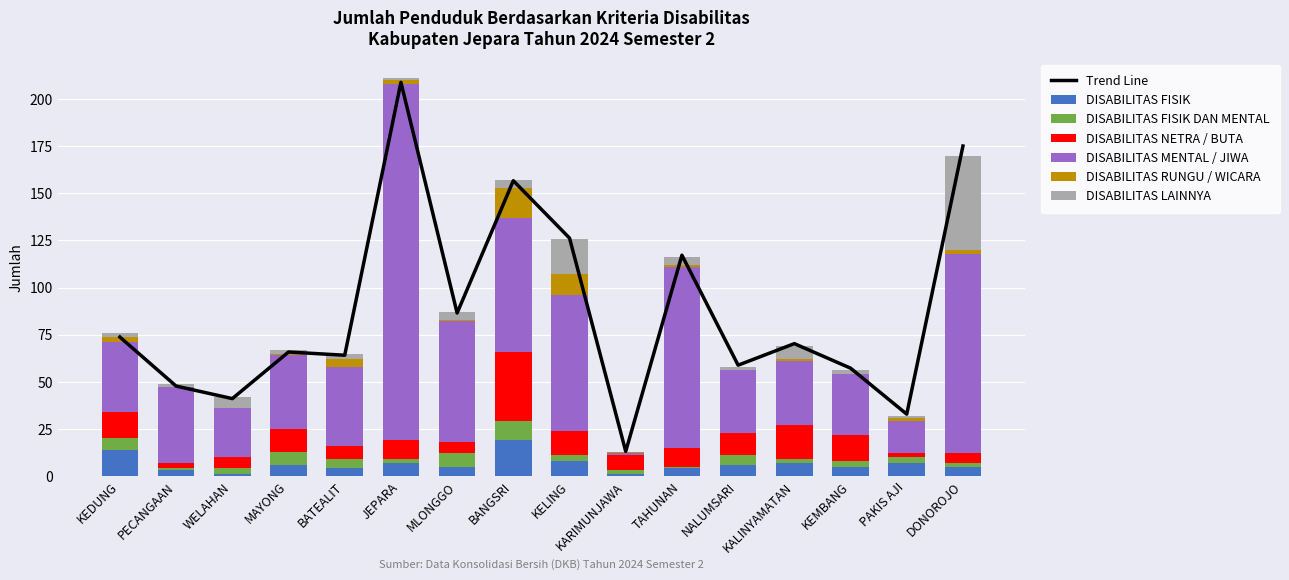

Between BATEALIT and BANGSRI, which series saw the biggest shift?

DISABILITAS NETRA / BUTA